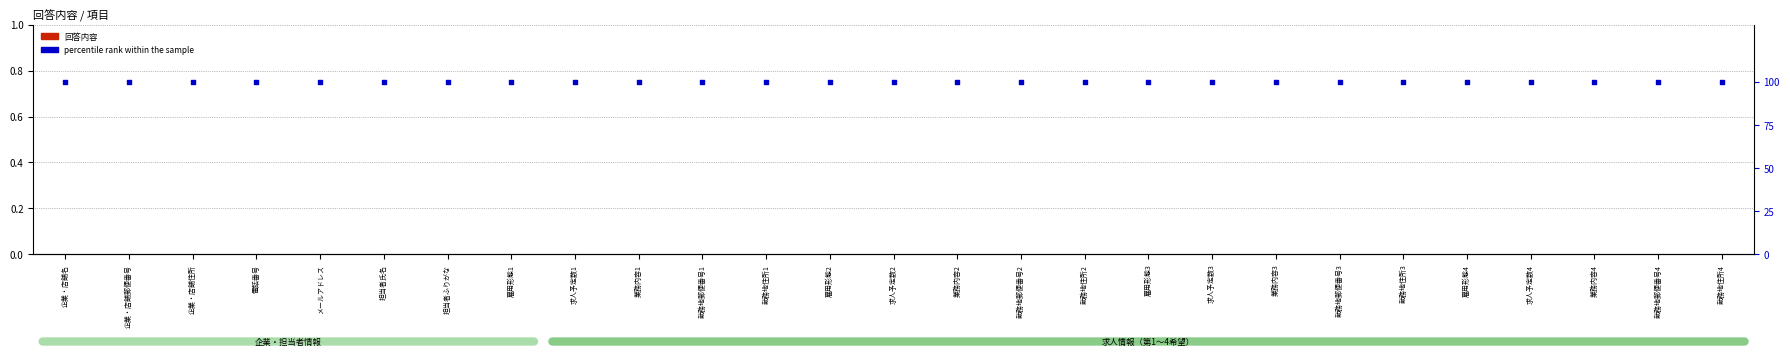

Is the value of percentile rank within the sample at メールアドレス greater than the value of 回答内容 at 企業・店舗名?

Yes